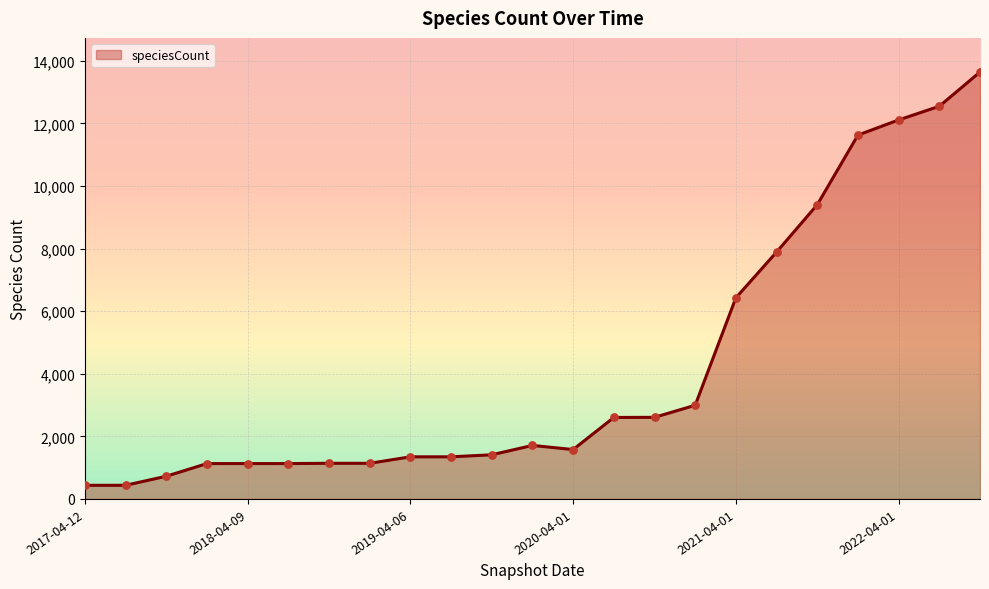

What is the maximum value shown in the chart?

13644